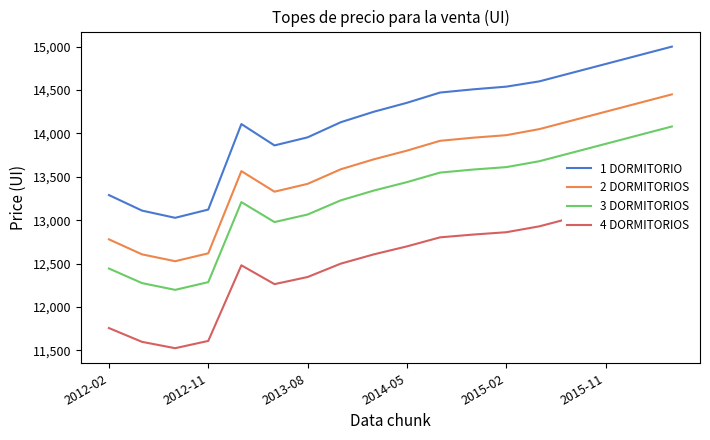

What position from the left is 10?

11